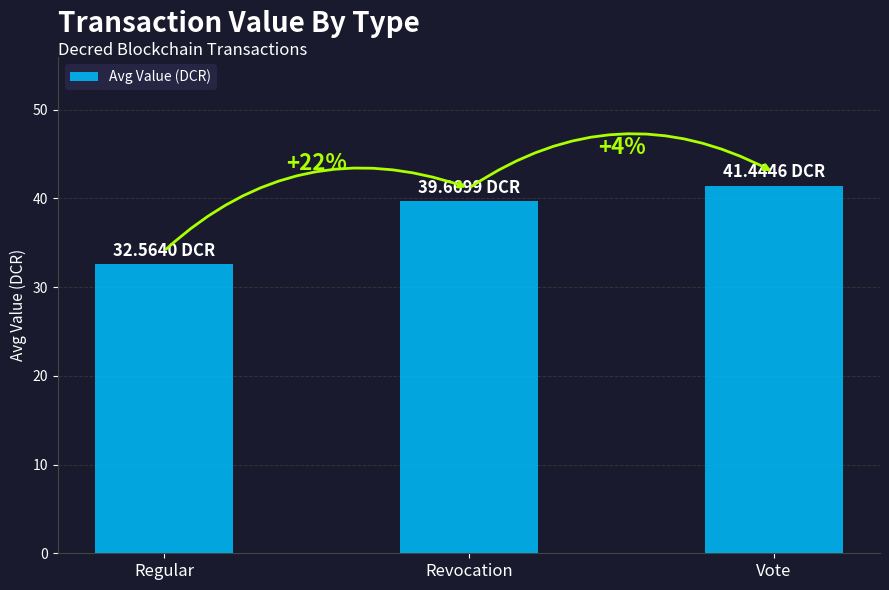

What is the change in value from Regular to Revocation?

+7.1